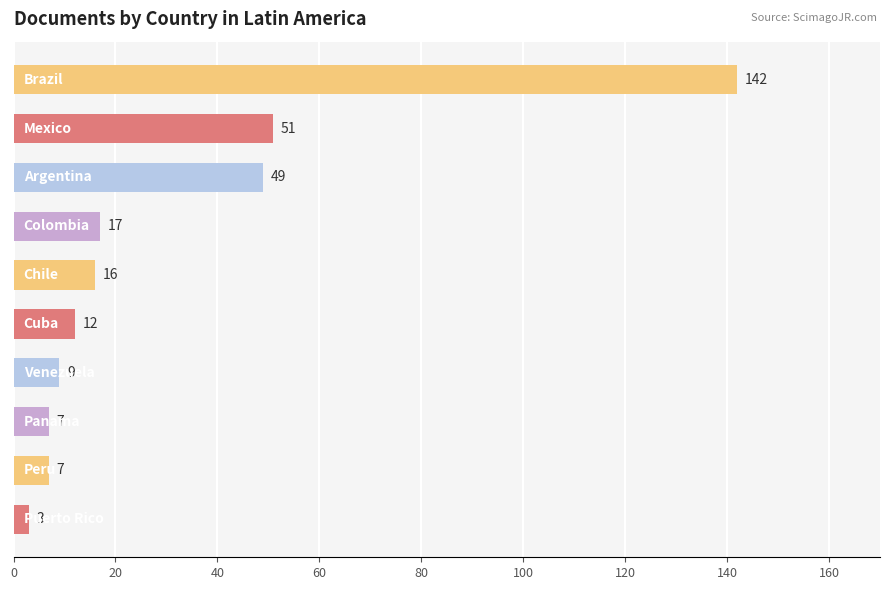

How many categories are shown in the chart?

10